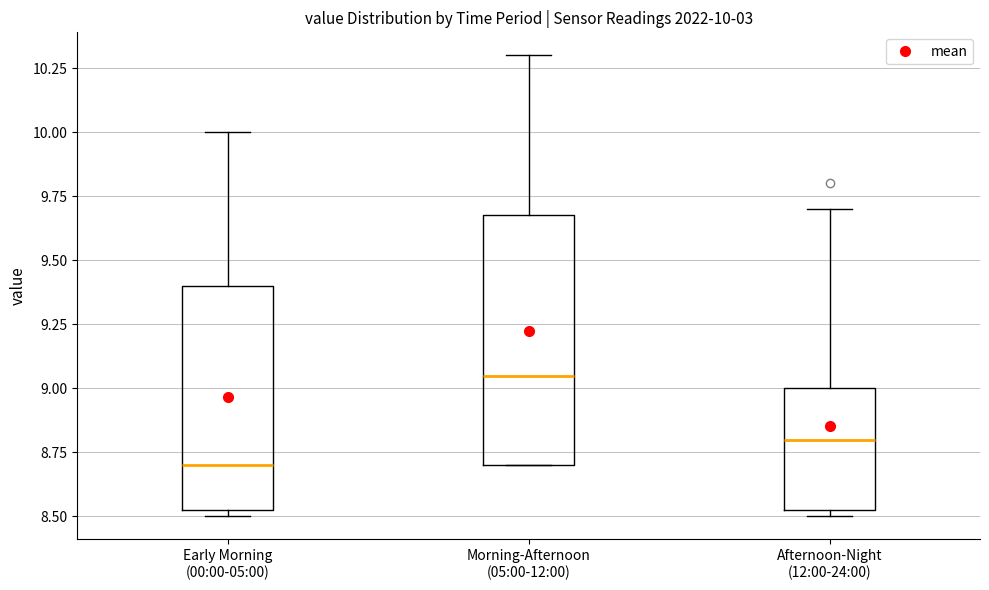

Which box's median line is the highest?

Morning-Afternoon (05:00-12:00)